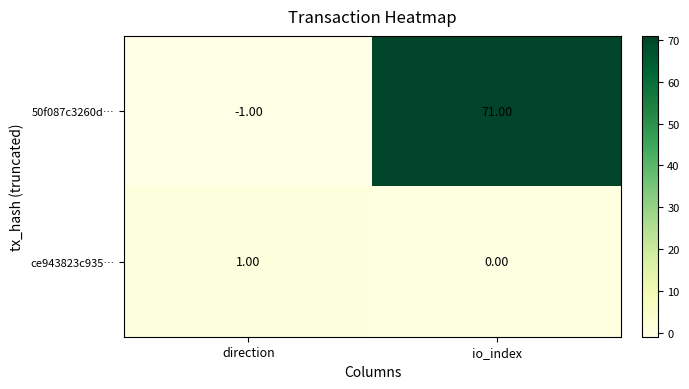

Count the number of data series in this chart.

2